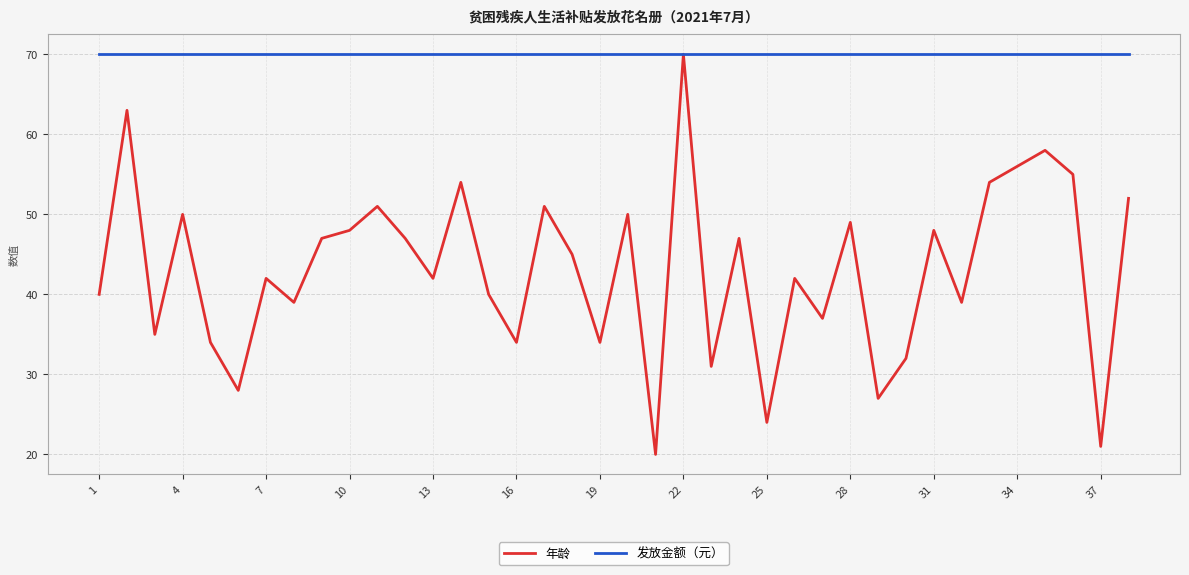

Which series has the widest spread of values?

年龄